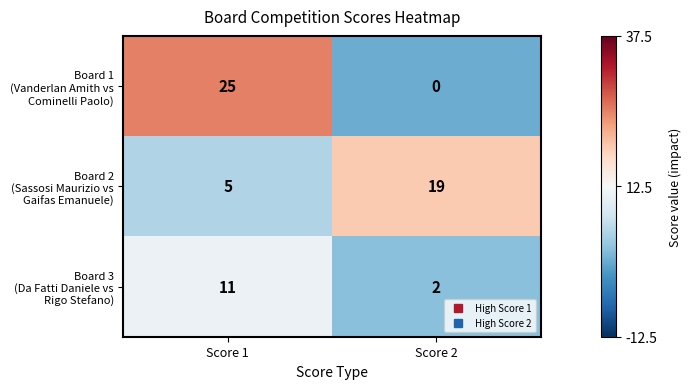

What is the spread (max minus min) of values at Score 1?

20